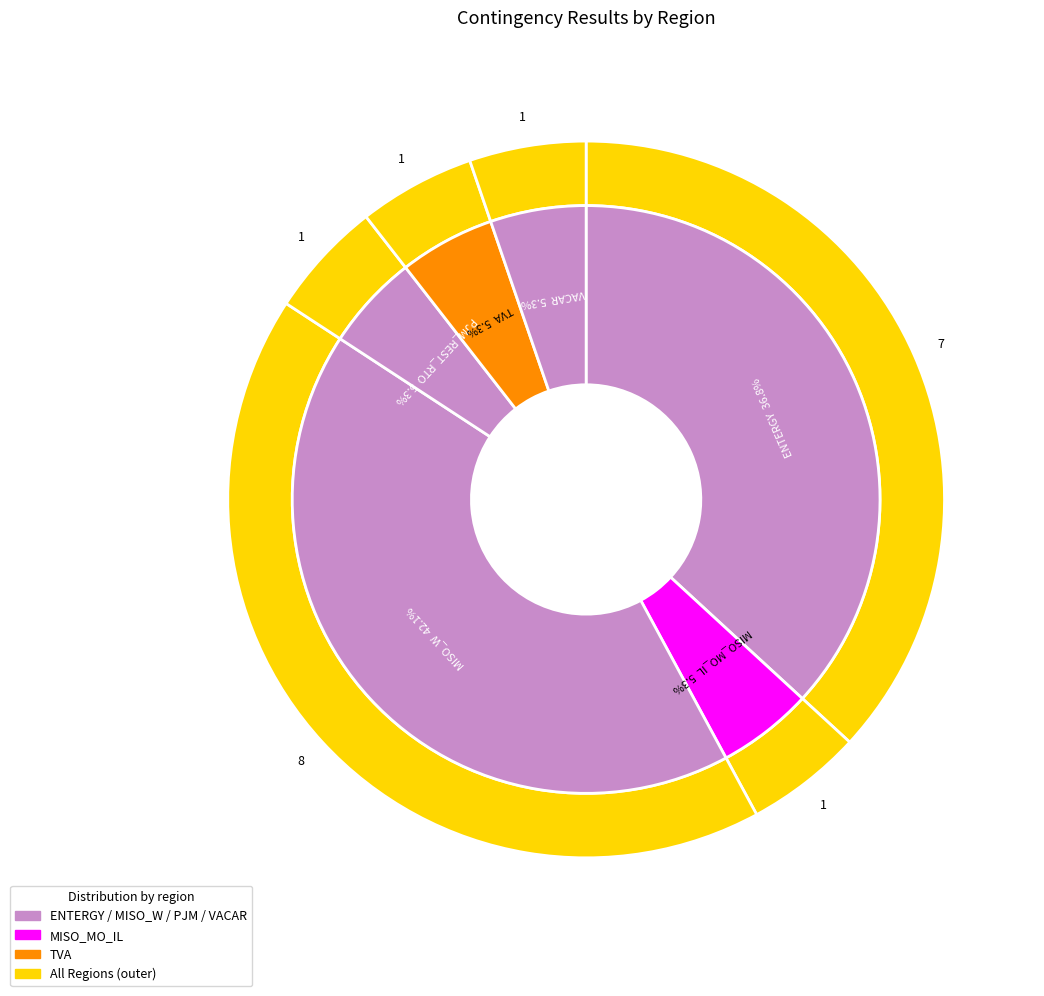

The MISO_W slice represents 42% of the pie. True or false?

True